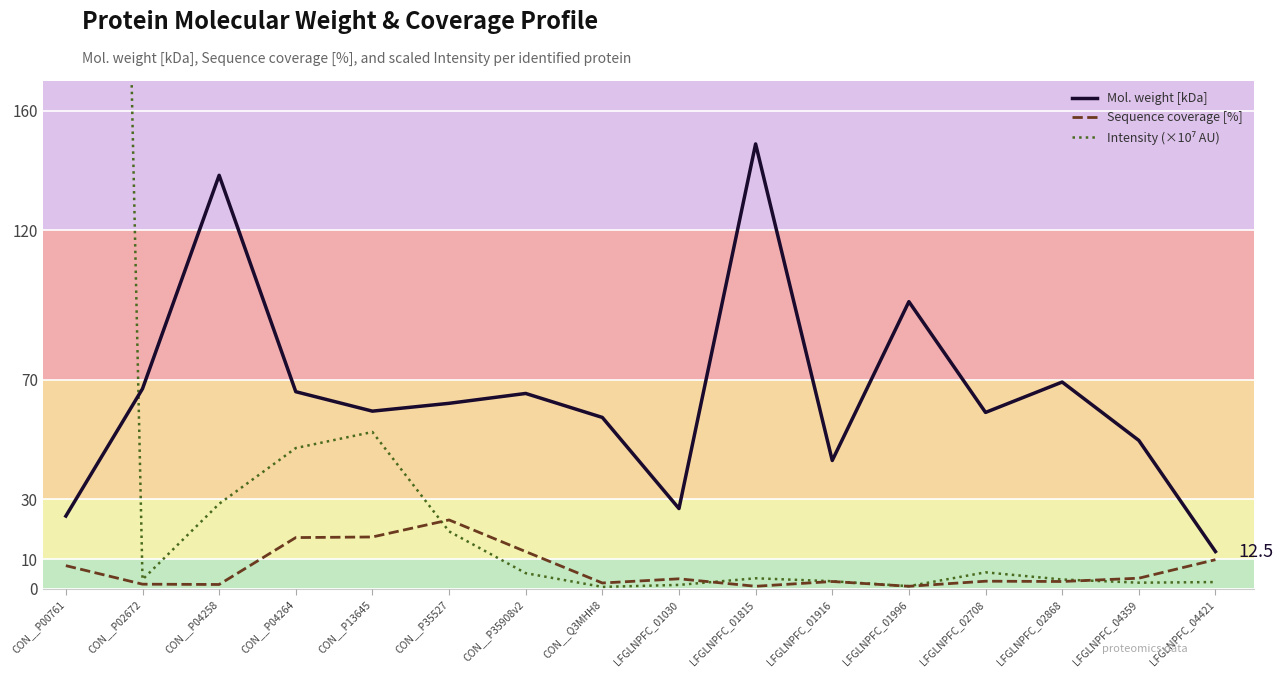

Reading left to right, list all the values displayed in this chart.

Mol. weight [kDa]: CON__P00761=24.4	CON__P02672=67.0	CON__P04258=138.4	CON__P04264=66.0	CON__P13645=59.5	CON__P35527=62.1	CON__P35908v2=65.4	CON__Q3MHH8=57.4	LFGLNPFC_01030=26.9	LFGLNPFC_01815=148.9	LFGLNPFC_01916=43.0	LFGLNPFC_01996=96.2	LFGLNPFC_02708=59.1	LFGLNPFC_02868=69.2	LFGLNPFC_04359=49.7	LFGLNPFC_04421=12.5
Sequence coverage [%]: CON__P00761=7.8	CON__P02672=1.6	CON__P04258=1.5	CON__P04264=17.2	CON__P13645=17.4	CON__P35527=23.1	CON__P35908v2=12.5	CON__Q3MHH8=2.0	LFGLNPFC_01030=3.4	LFGLNPFC_01815=0.9	LFGLNPFC_01916=2.5	LFGLNPFC_01996=0.9	LFGLNPFC_02708=2.6	LFGLNPFC_02868=2.5	LFGLNPFC_04359=3.6	LFGLNPFC_04421=9.8
Intensity (×10⁷ AU): CON__P00761=1176.8	CON__P02672=3.1	CON__P04258=28.5	CON__P04264=47.2	CON__P13645=52.5	CON__P35527=19.3	CON__P35908v2=5.3	CON__Q3MHH8=0.7	LFGLNPFC_01030=1.4	LFGLNPFC_01815=3.6	LFGLNPFC_01916=2.6	LFGLNPFC_01996=0.9	LFGLNPFC_02708=5.6	LFGLNPFC_02868=3.2	LFGLNPFC_04359=2.1	LFGLNPFC_04421=2.3